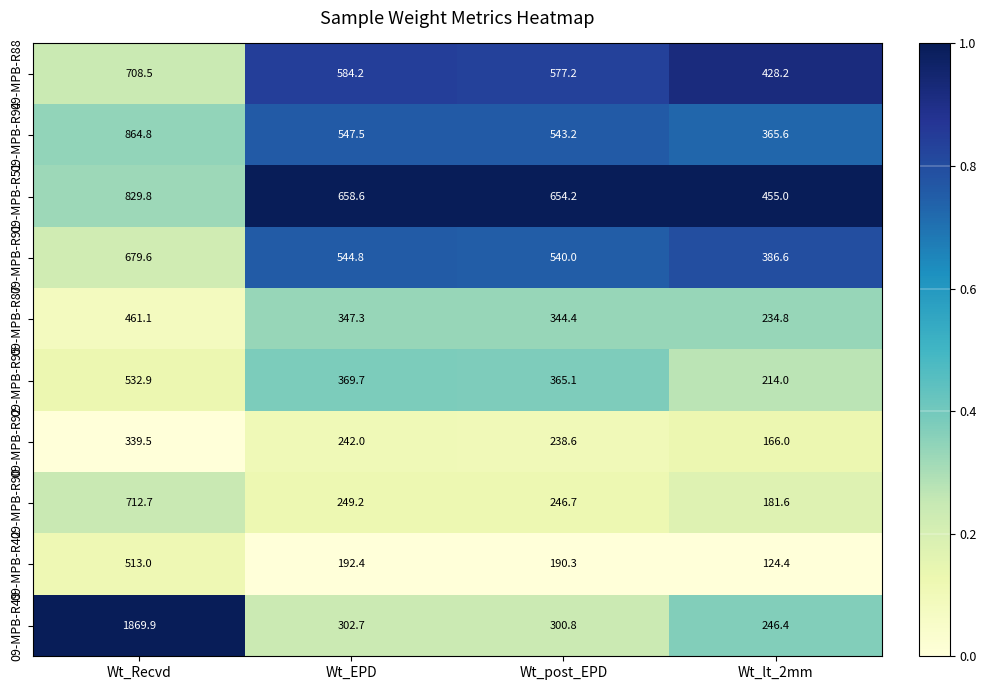

Rank the series by their maximum value, from lowest to highest.

09-MPB-R92, 09-MPB-R87, 09-MPB-R42, 09-MPB-R95, 09-MPB-R91, 09-MPB-R88, 09-MPB-R90, 09-MPB-R51, 09-MPB-R94, 09-MPB-R49